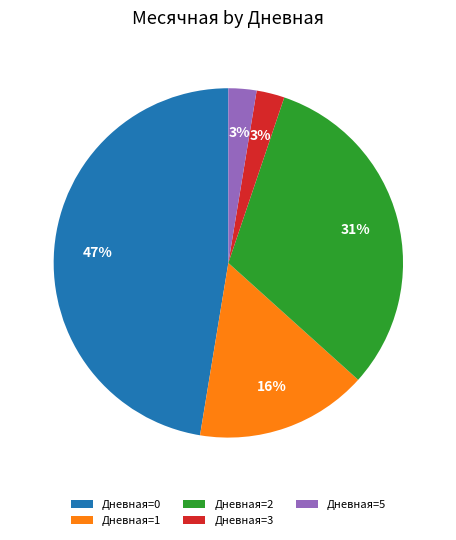

To the nearest percent, what portion does Дневная=0 represent?

47%